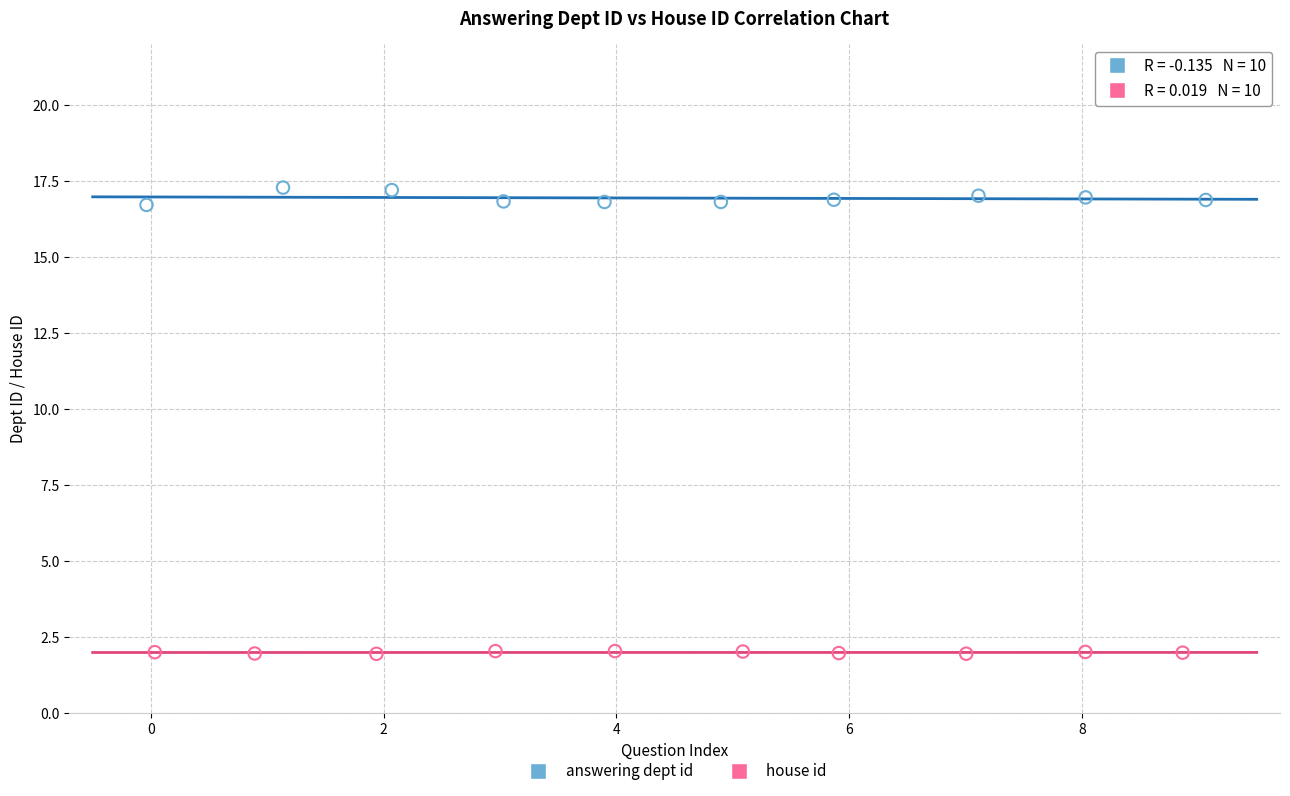

Which series has the widest spread of Y values?

answering dept id